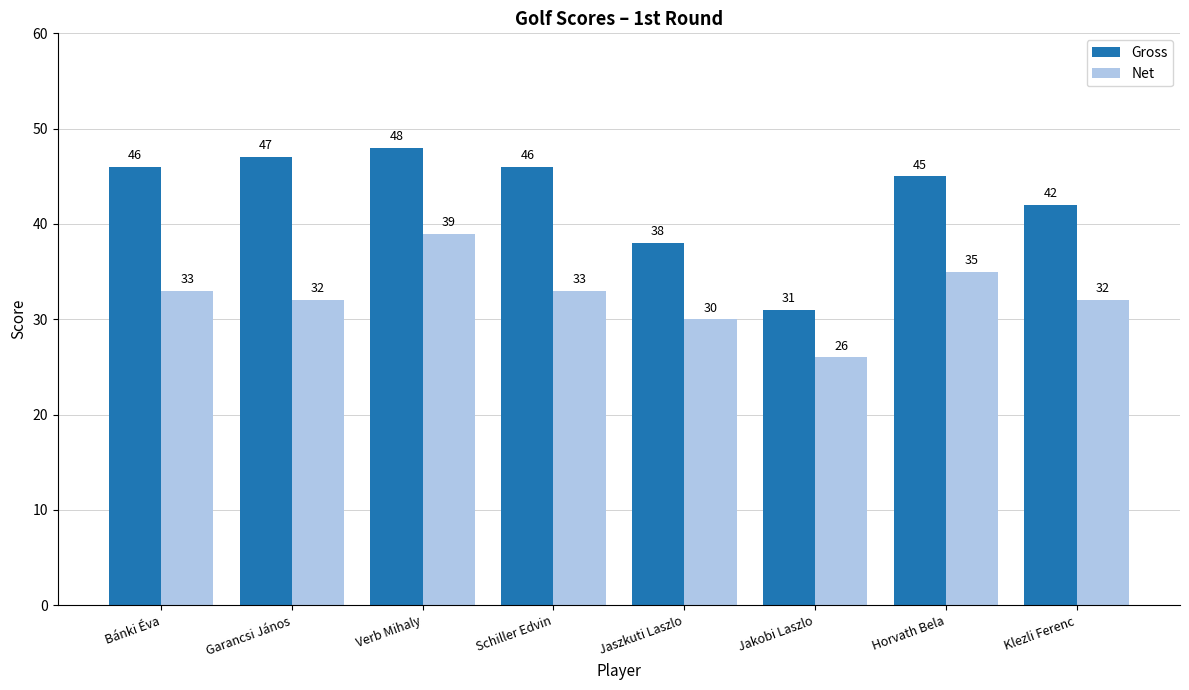

Reading right to left, list all the values displayed in this chart.

Gross: 42	45	31	38	46	48	47	46
Net: 32	35	26	30	33	39	32	33